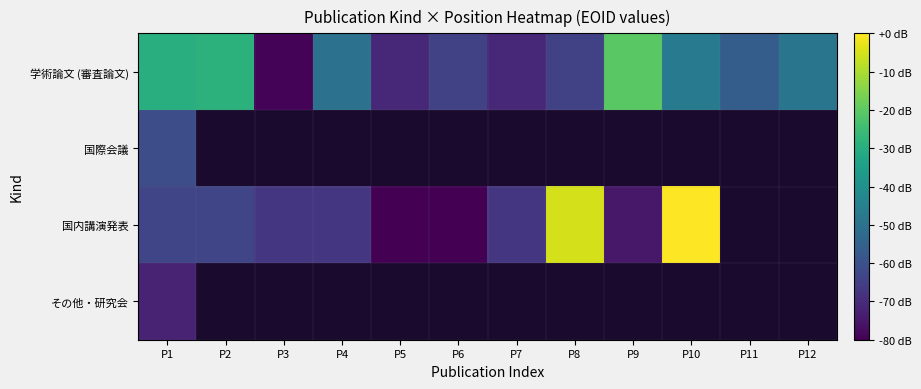

Which series changed the most between P5 and P7?

国内講演発表